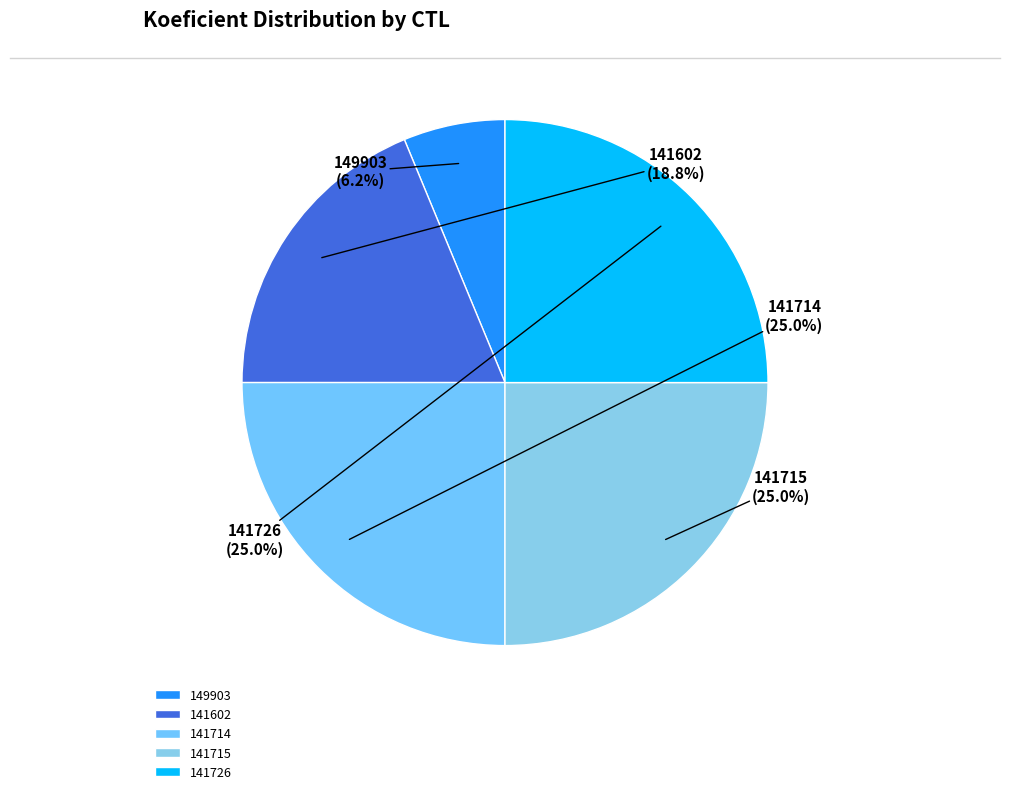

True or false: 149903 accounts for 6% of the total.

True